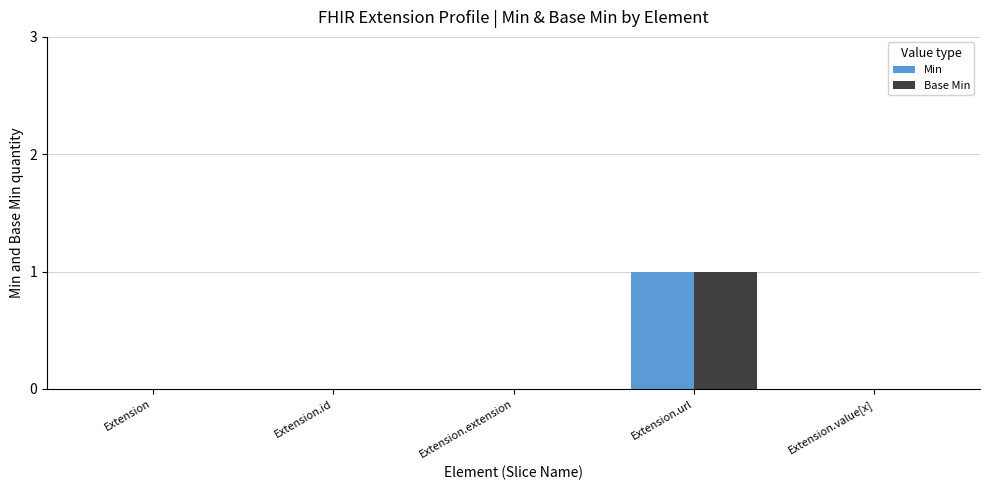

How many groups of bars are there?

5